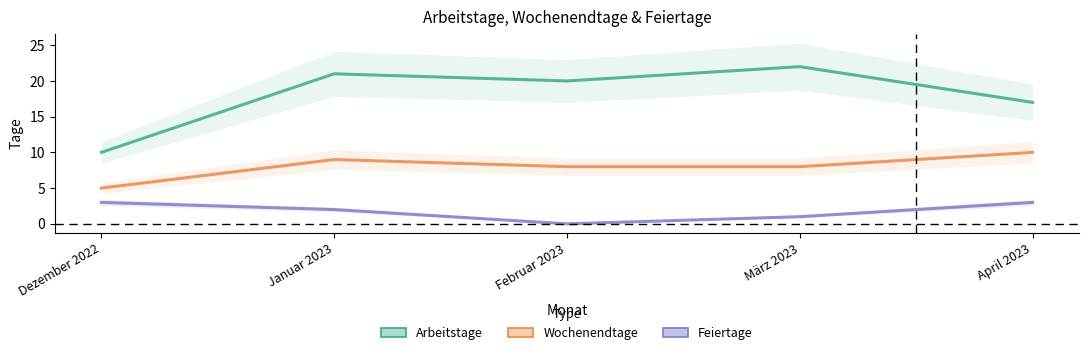

What is the label of the 3rd point from the left?

Februar 2023